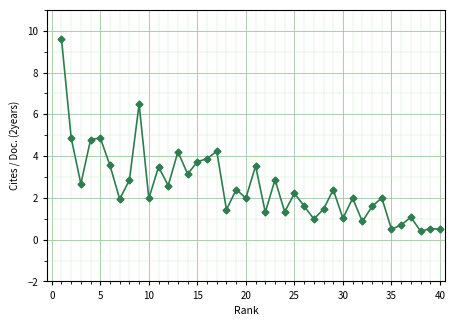

What is the greatest value displayed?

9.6